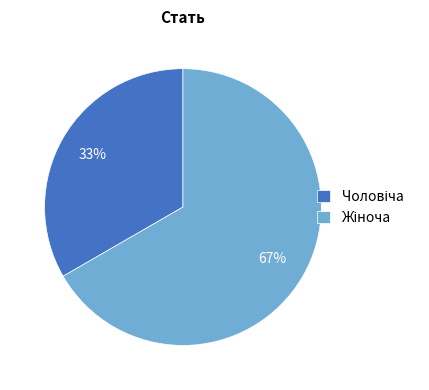

Is there any slice that represents more than half of the pie?

Yes